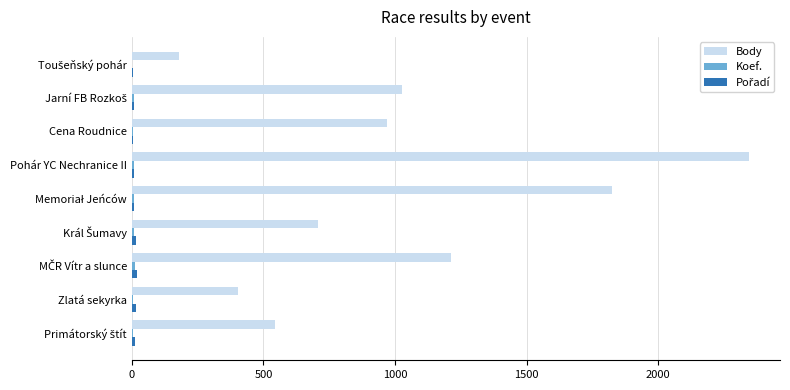

Which series has the largest total across all categories?

Body